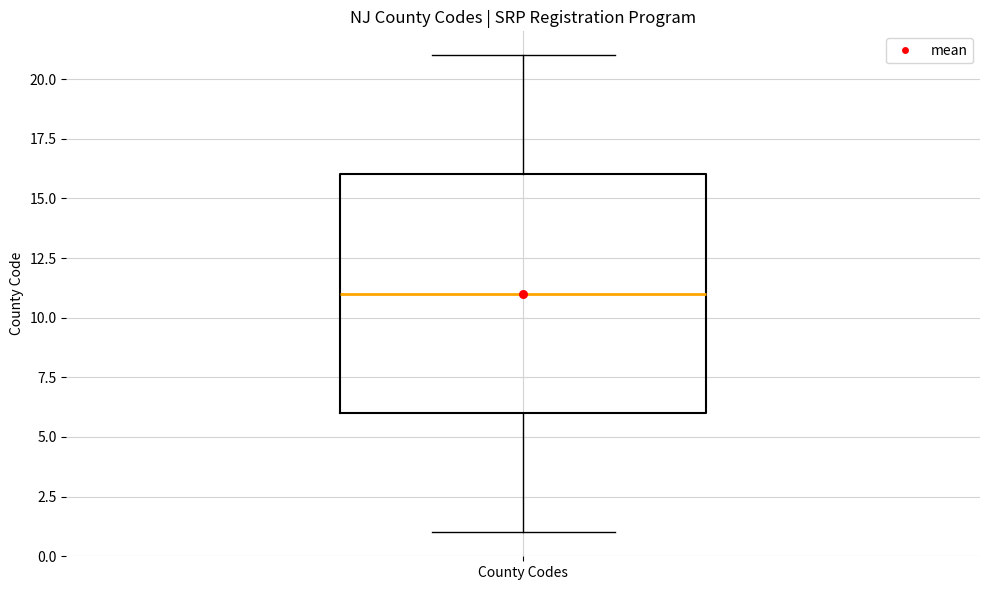

Where does the upper whisker of the box for County Codes end on the y-axis? The values are not printed on the chart, so give them approximately, as read against the axis.

21